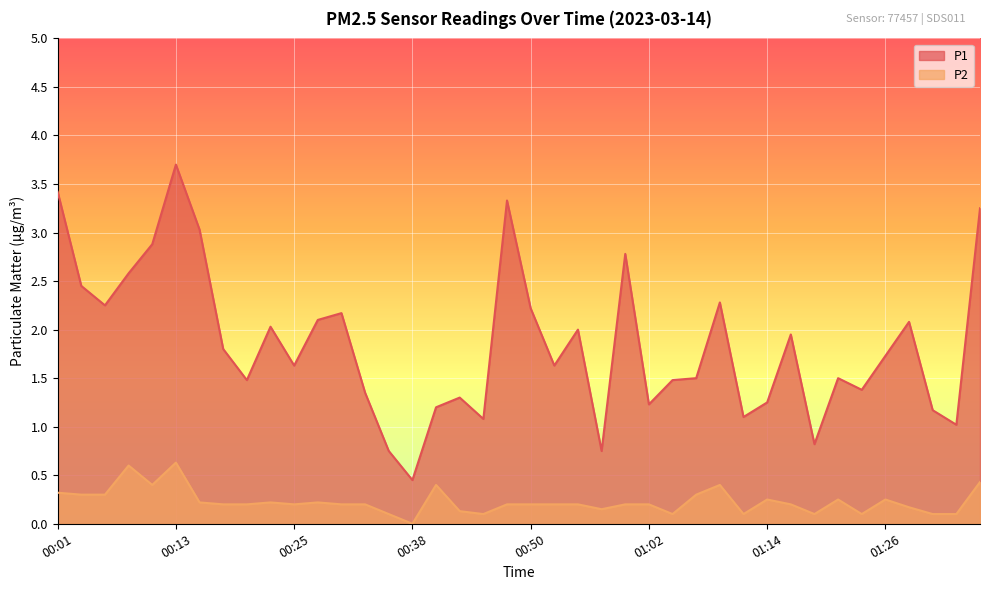

Is the value of P1 at 00:28 greater than the value of P2 at 01:19?

Yes